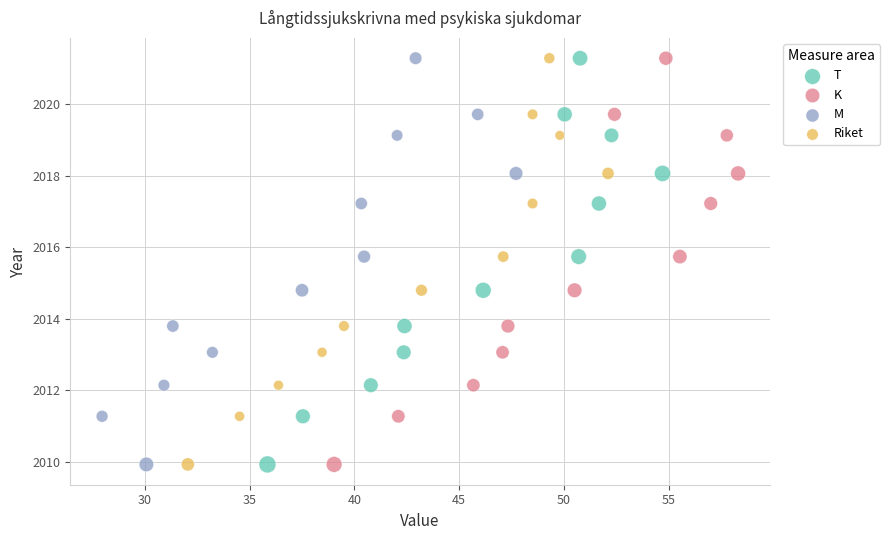

What are all the series names shown in the legend?

T, K, M, Riket